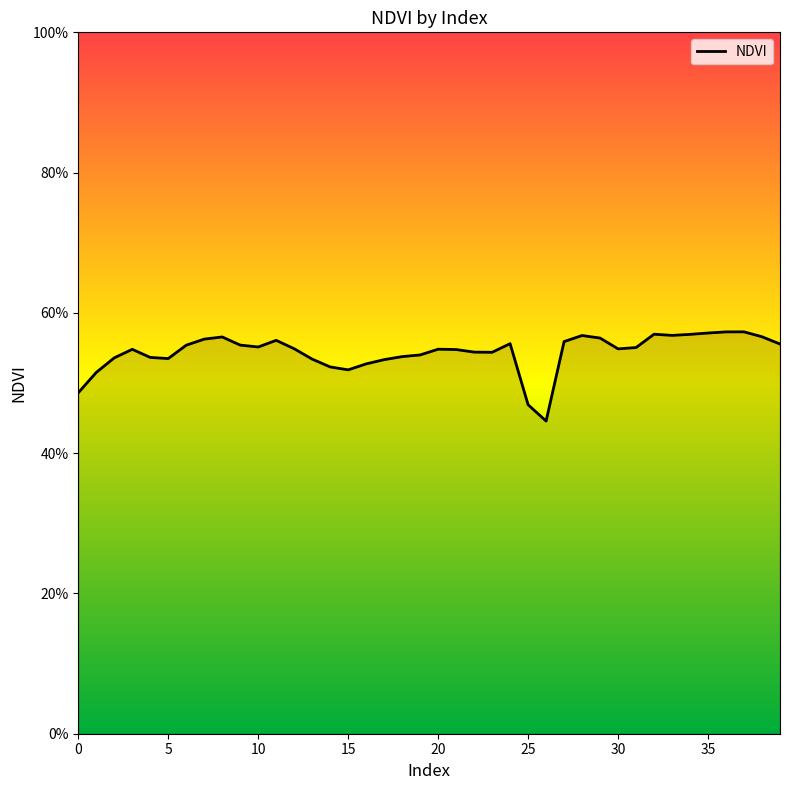

What is the maximum value shown in the chart?

0.6